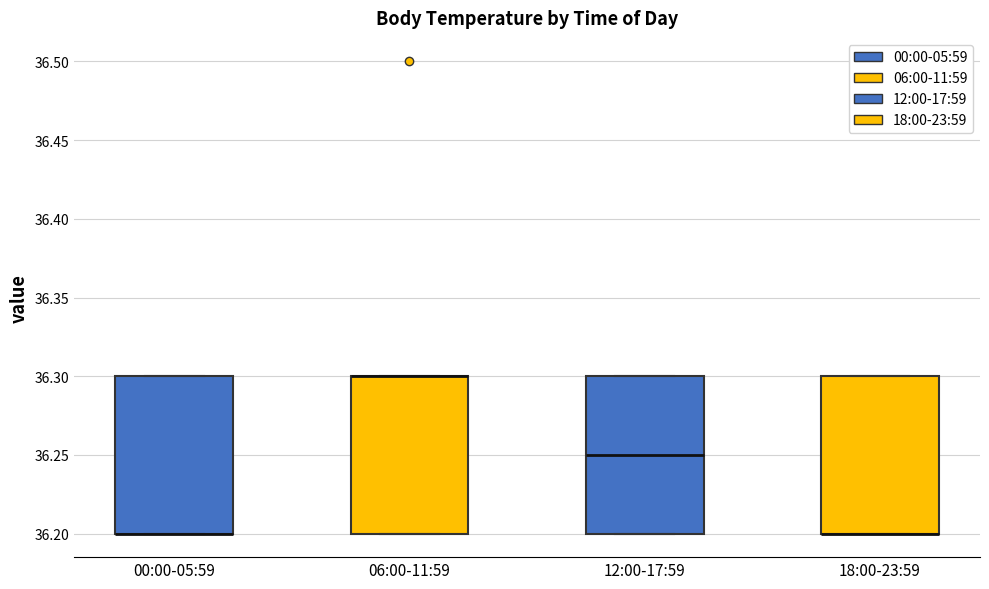

Reading left to right, transcribe this box plot: for each box, give where its median line is, the range the box spans, and where its two whiskers end, as read against the y-axis. The values are not printed on the chart, so give them approximately, as read against the axis.

00:00-05:59: median 36.20 (drawn on the box's lower edge), box 36.20 to 36.30, whiskers 36.20 to 36.30
06:00-11:59: median 36.30 (drawn on the box's upper edge), box 36.20 to 36.30, whiskers 36.20 to 36.30
12:00-17:59: median 36.25, box 36.20 to 36.30, whiskers 36.20 to 36.30
18:00-23:59: median 36.20 (drawn on the box's lower edge), box 36.20 to 36.30, whiskers 36.20 to 36.30